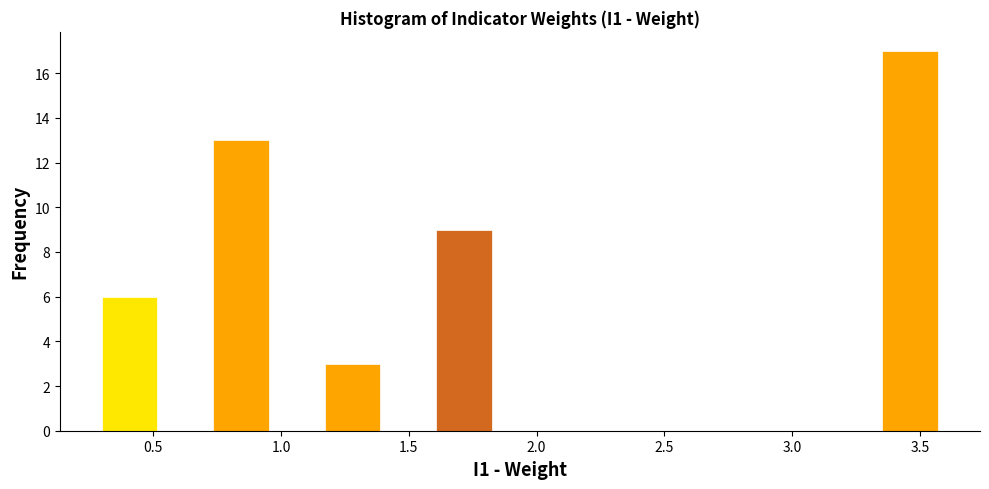

What is the height of the bar covering 1.60 to 1.85 on the x-axis? Neither the bar edges nor the heights are printed on the chart, so give them approximately, as read against the axes.

9